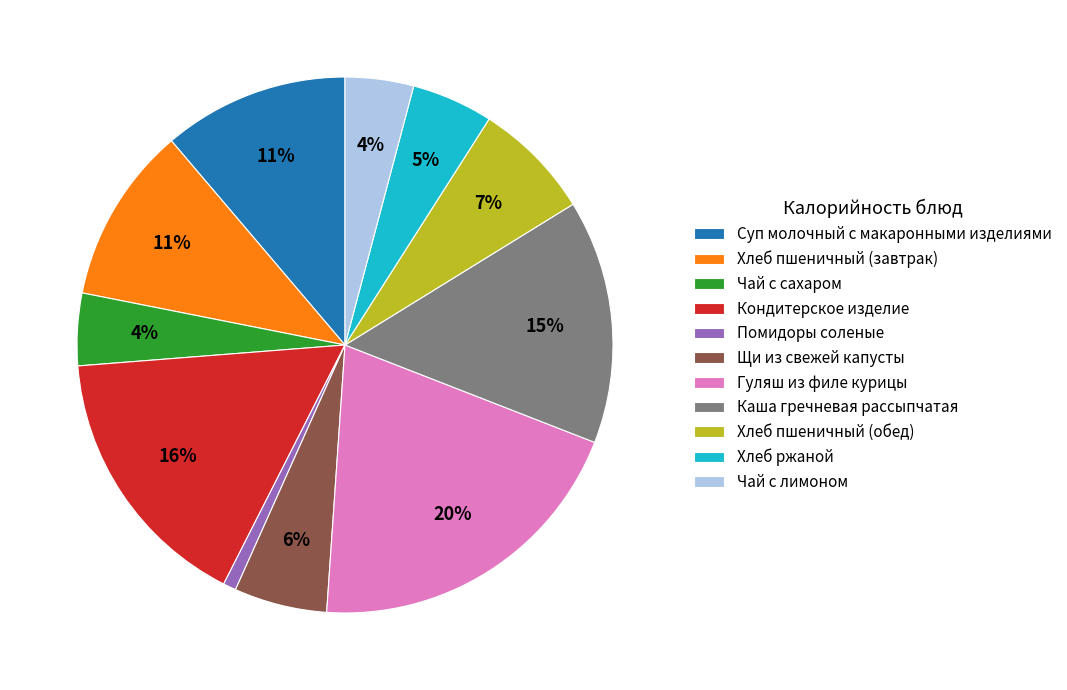

Is it true that Каша гречневая рассыпчатая is 15% of the pie?

True